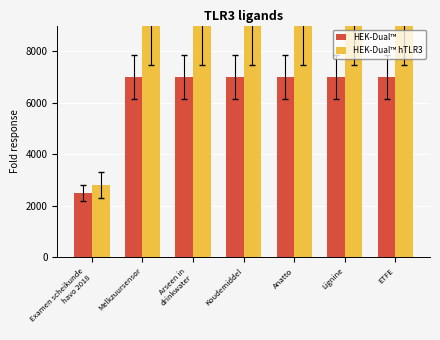

How many distinct data groups are displayed?

2